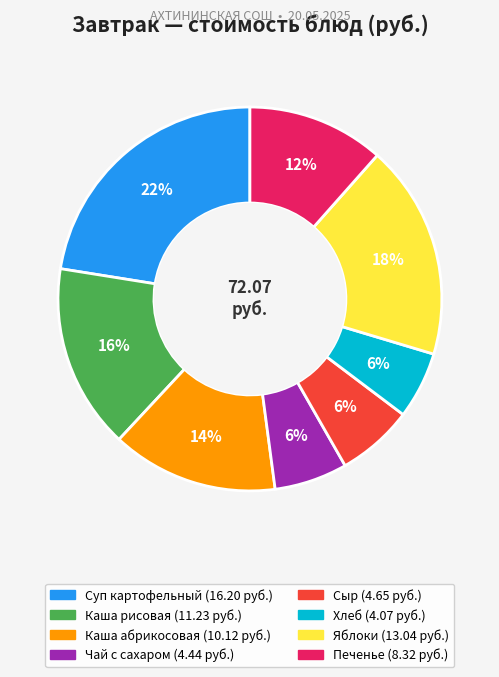

Does any single category account for the majority?

No